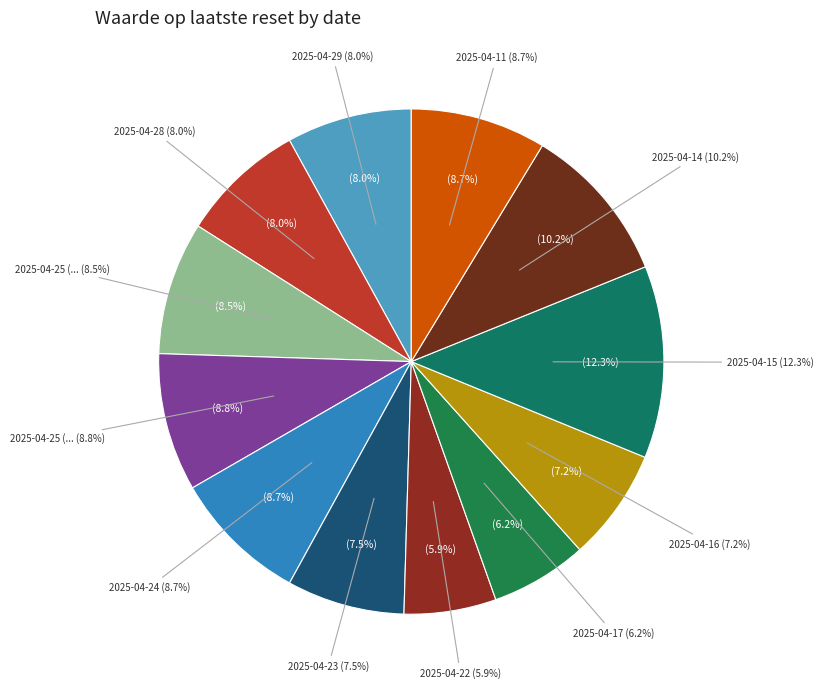

Rank the categories by value from lowest to highest.

2025-04-22, 2025-04-17, 2025-04-16, 2025-04-23, 2025-04-28, 2025-04-29, 2025-04-25 (18:21), 2025-04-24, 2025-04-11, 2025-04-25 (07:20), 2025-04-14, 2025-04-15